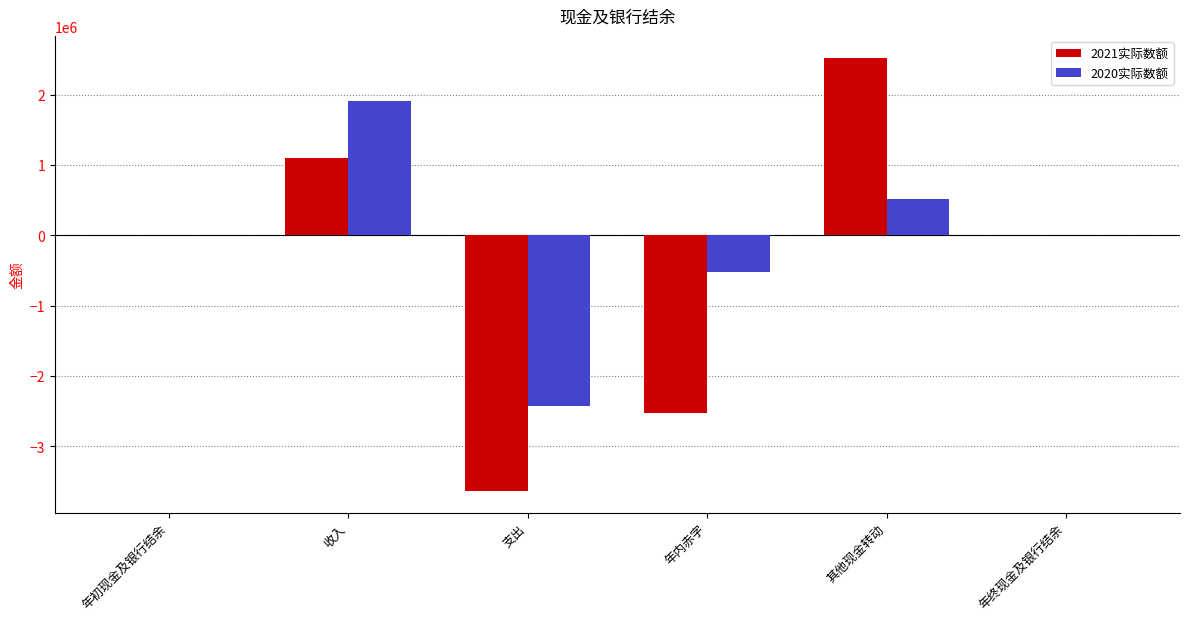

How many distinct data groups are displayed?

2